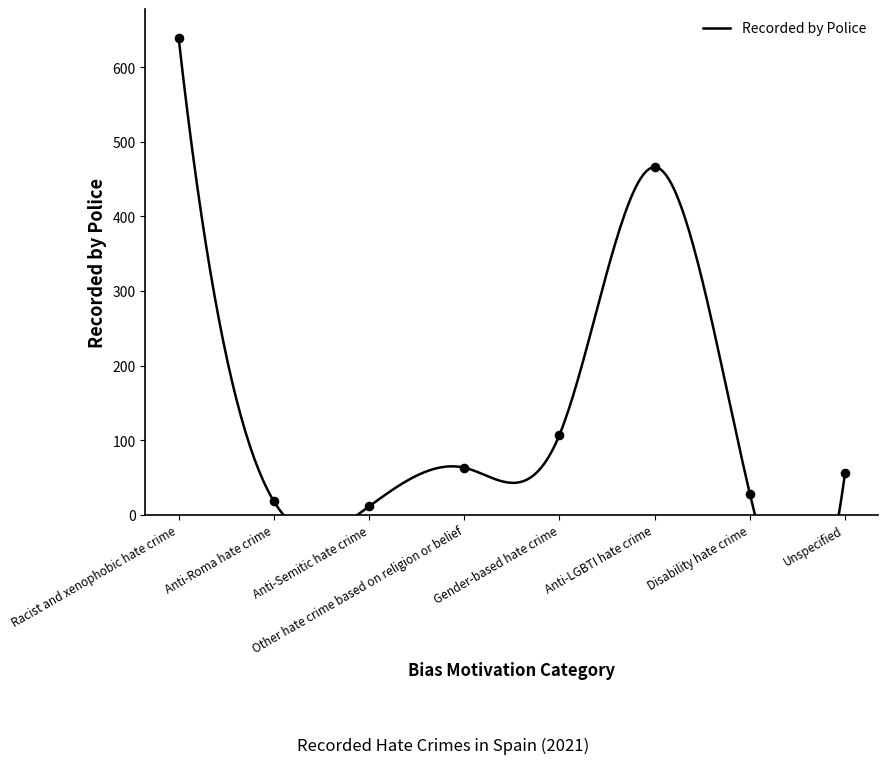

What is the change in value from Racist and xenophobic hate crime to Anti-LGBTI hate crime?

-173